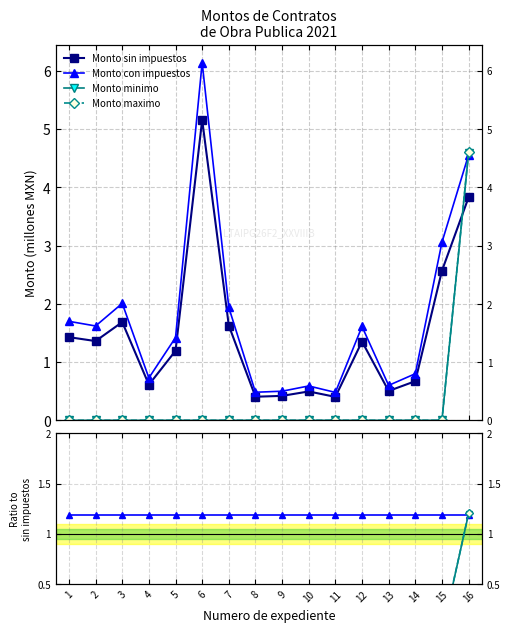

The Monto maximo series shows 0.0 at 4. True or false?

True